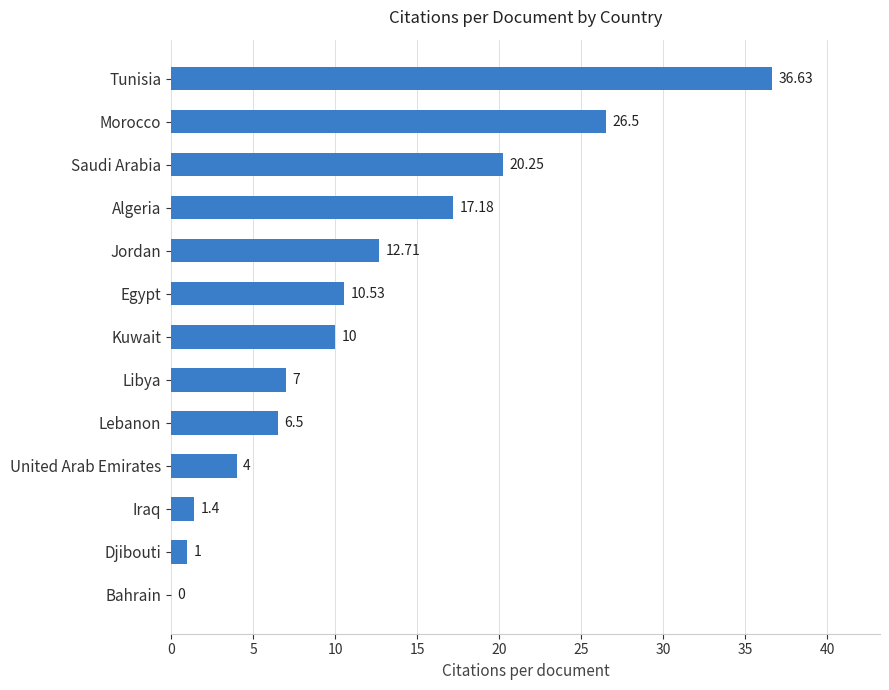

Between Morocco and Algeria, which is larger?

Morocco